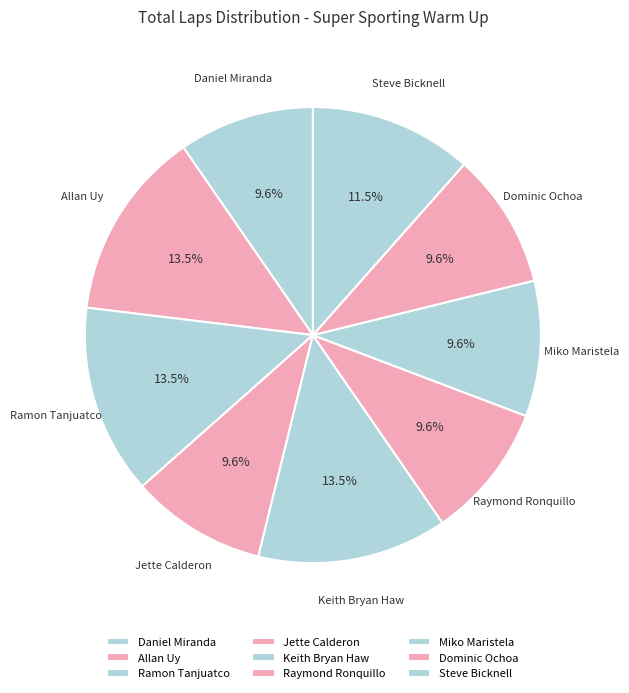

Is there any slice that represents more than half of the pie?

No